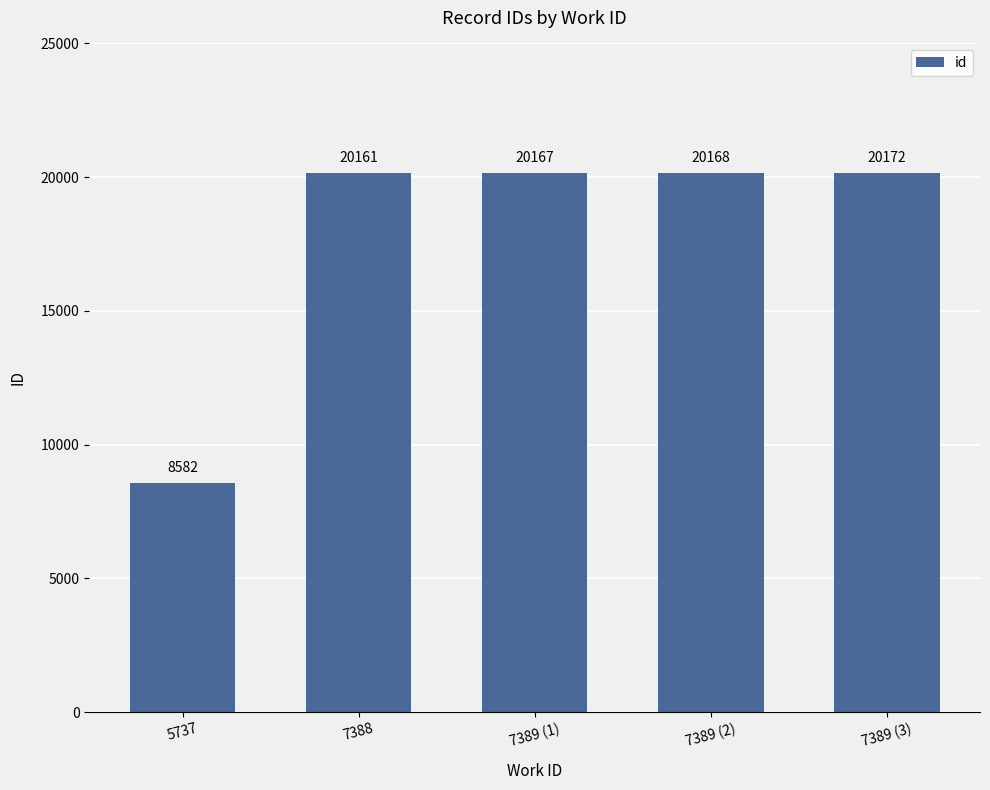

Between 7389 (3) and 7388, which is larger?

7389 (3)